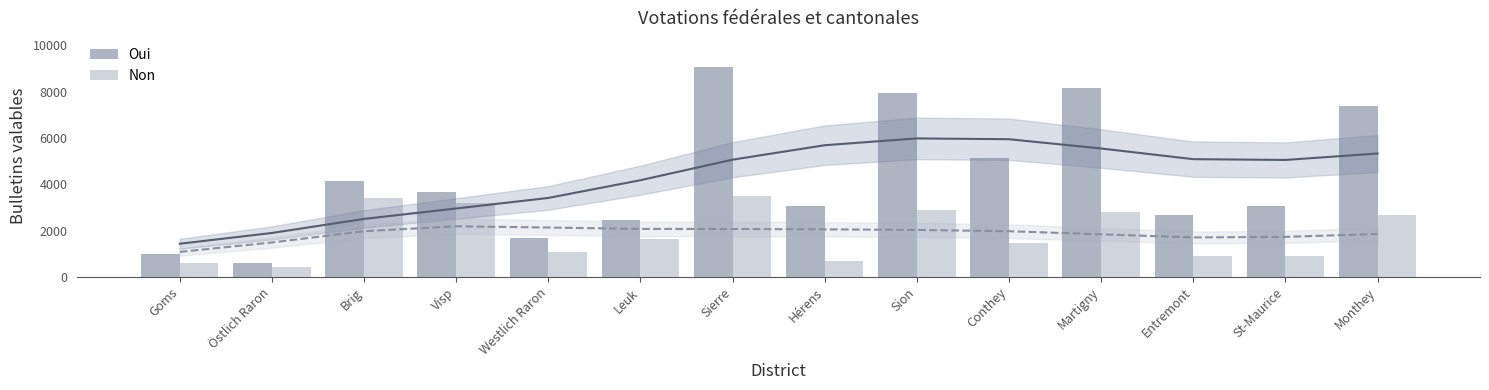

What is the total value across all series at Conthey?

6603